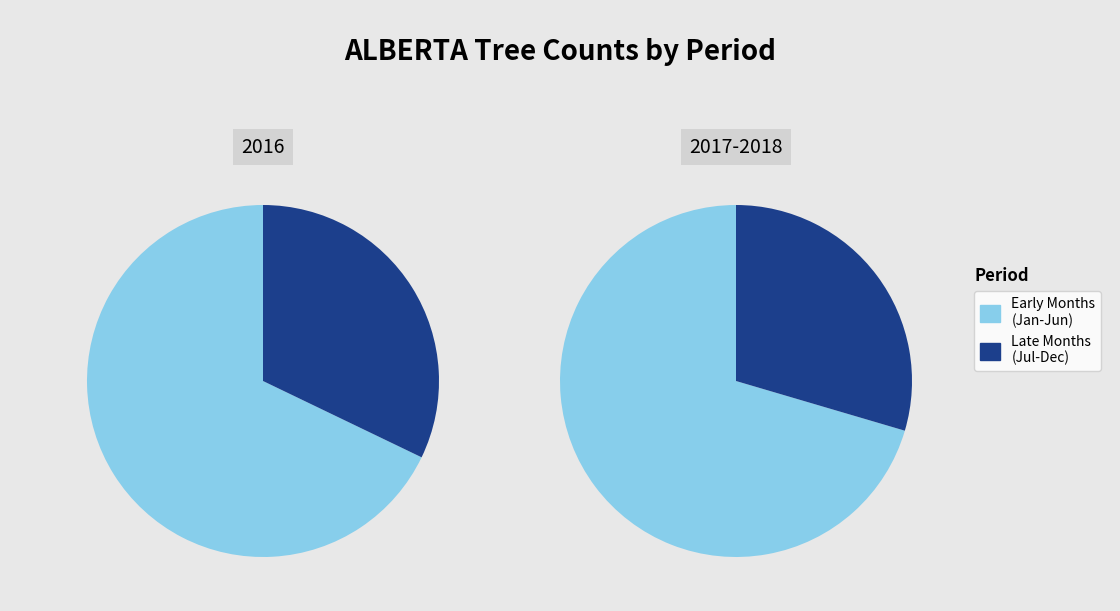

Which series has the largest range (max minus min)?

Jan-Jun 2016